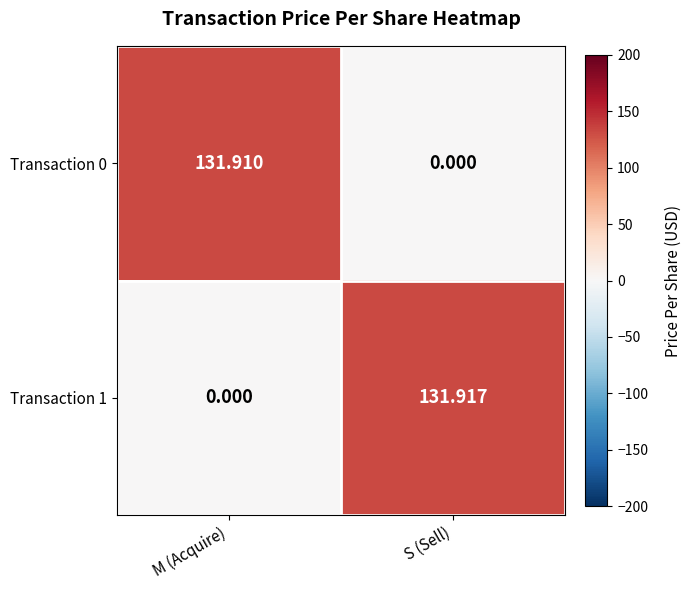

At which label is Transaction 0 closest to 65?

S (Sell)